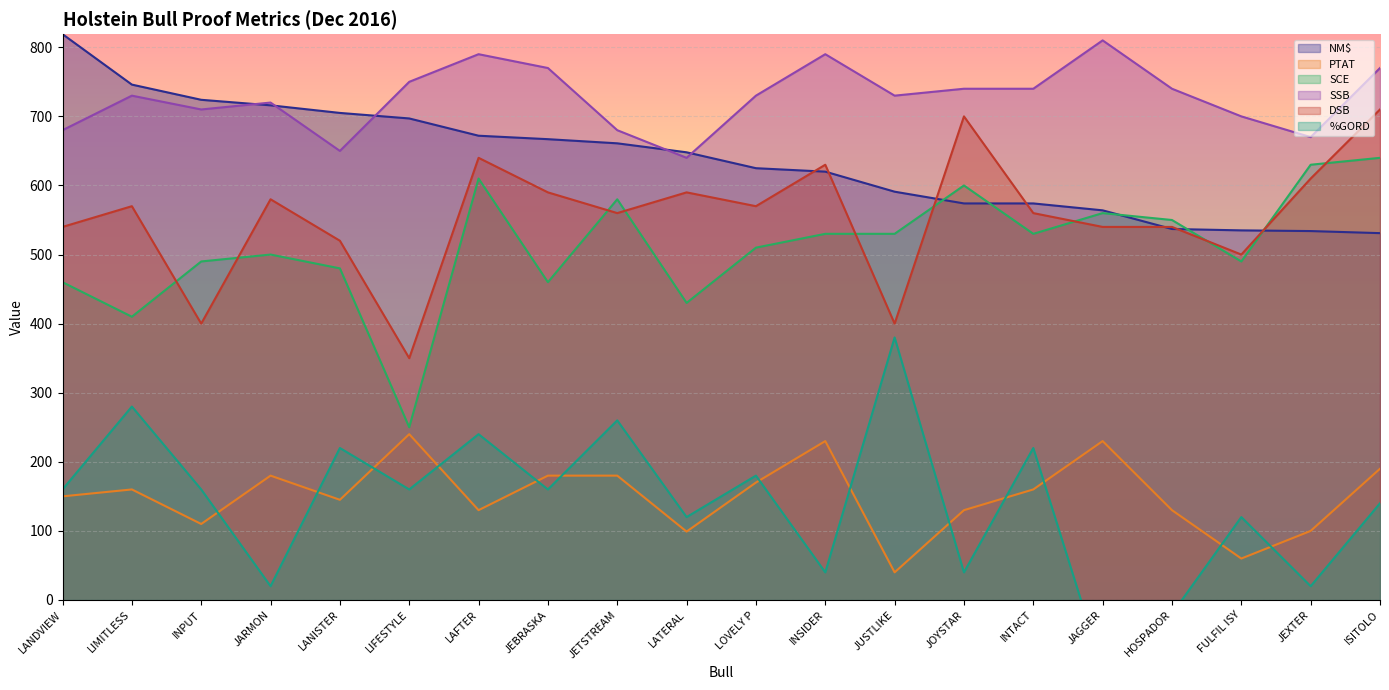

How many values in the SCE series are below 530?

10